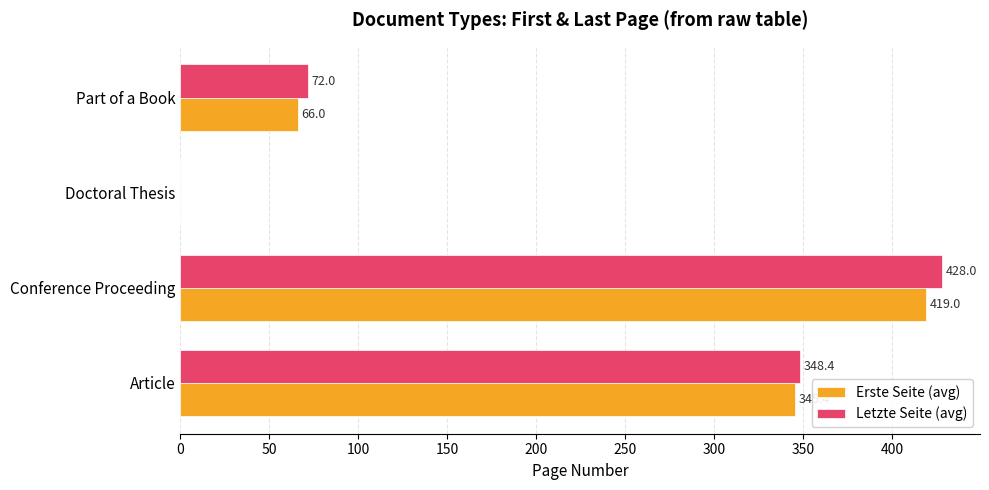

Which series has the largest range (max minus min)?

Letzte Seite (avg)